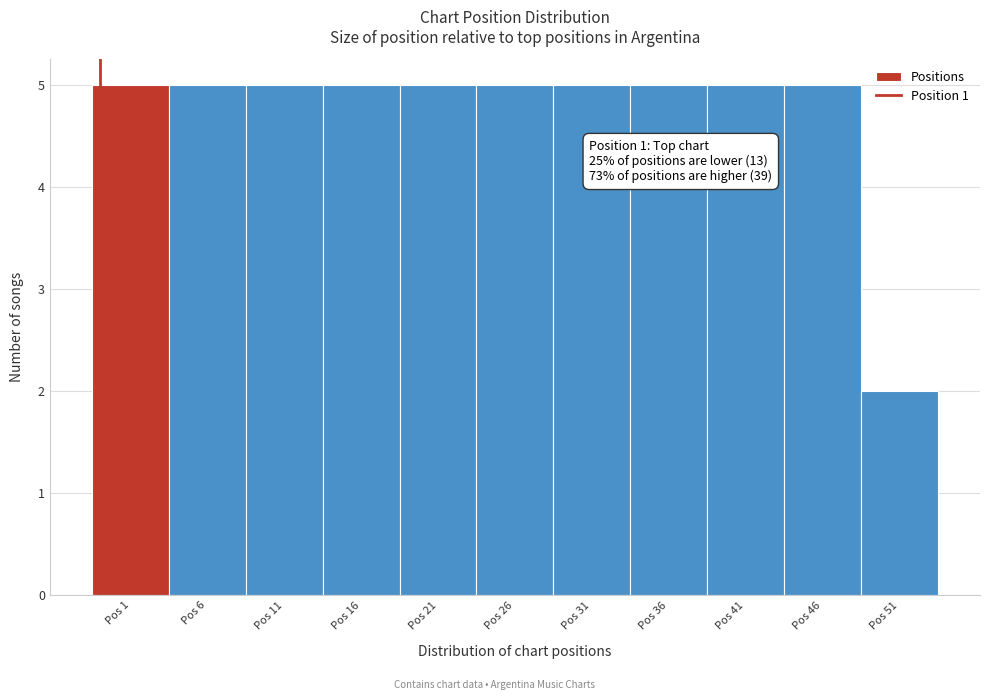

Reading left to right, what are all the values shown in this chart?

5	5	5	5	5	5	5	5	5	5	2